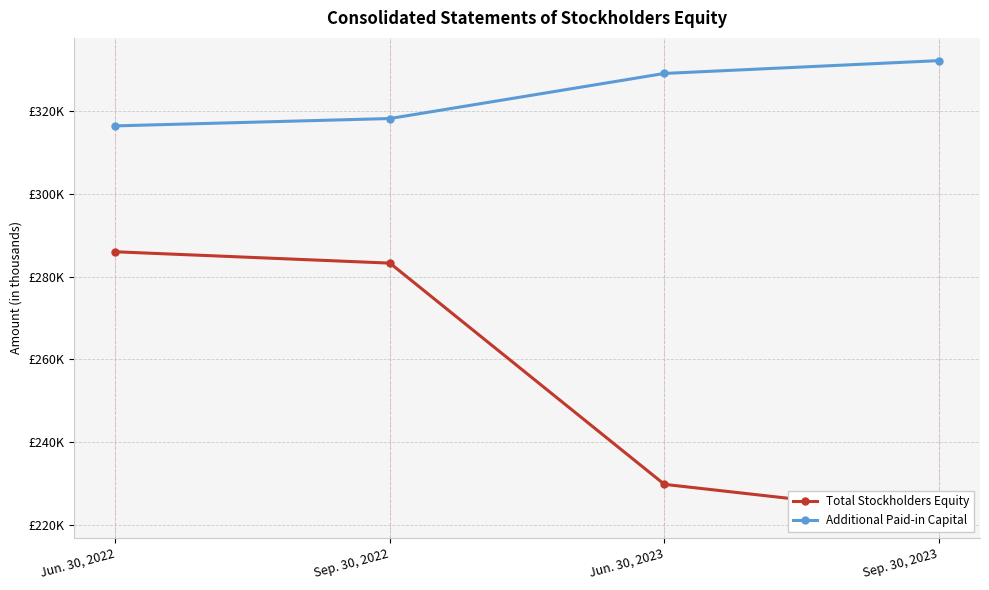

Is it true that Total Stockholders Equity equals 283256 at Sep. 30, 2022?

True